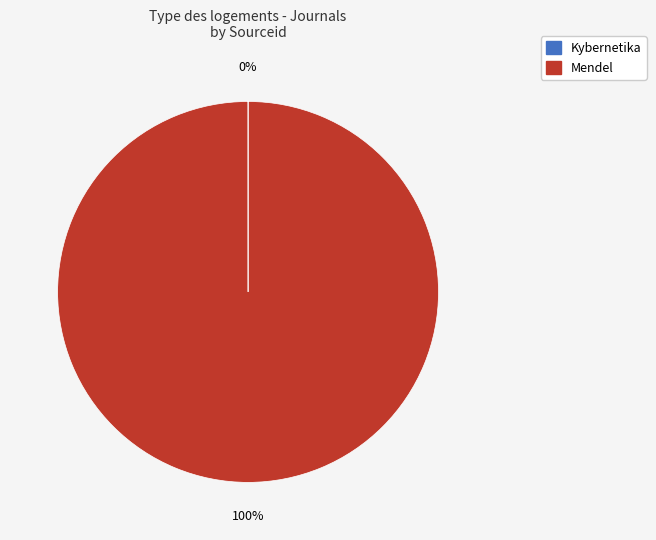

Does any single category account for the majority?

Yes